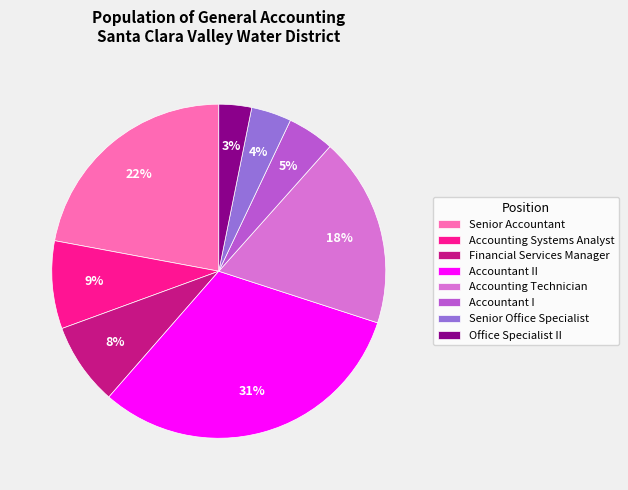

The Accountant II slice represents 25% of the pie. True or false?

False